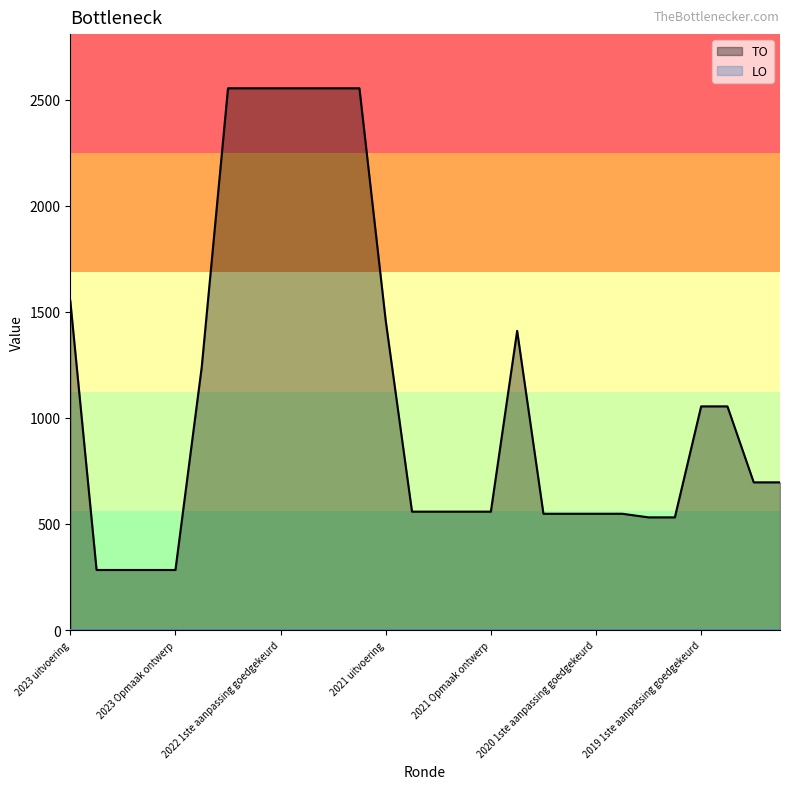

The chart shows a value of 1239 at 2022 uitvoering. True or false?

True